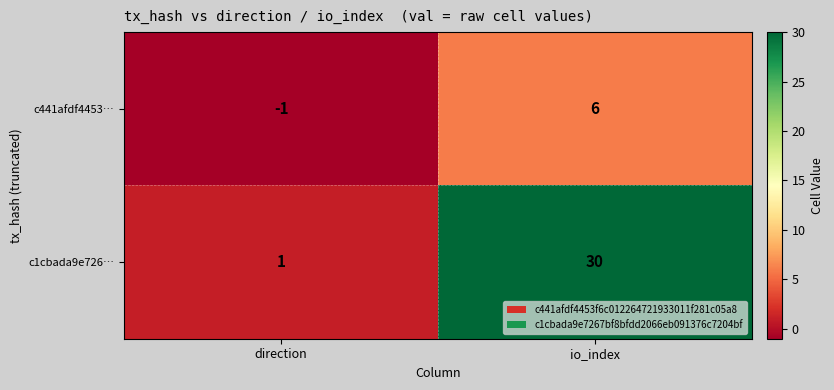

What is the smallest value displayed?

-1